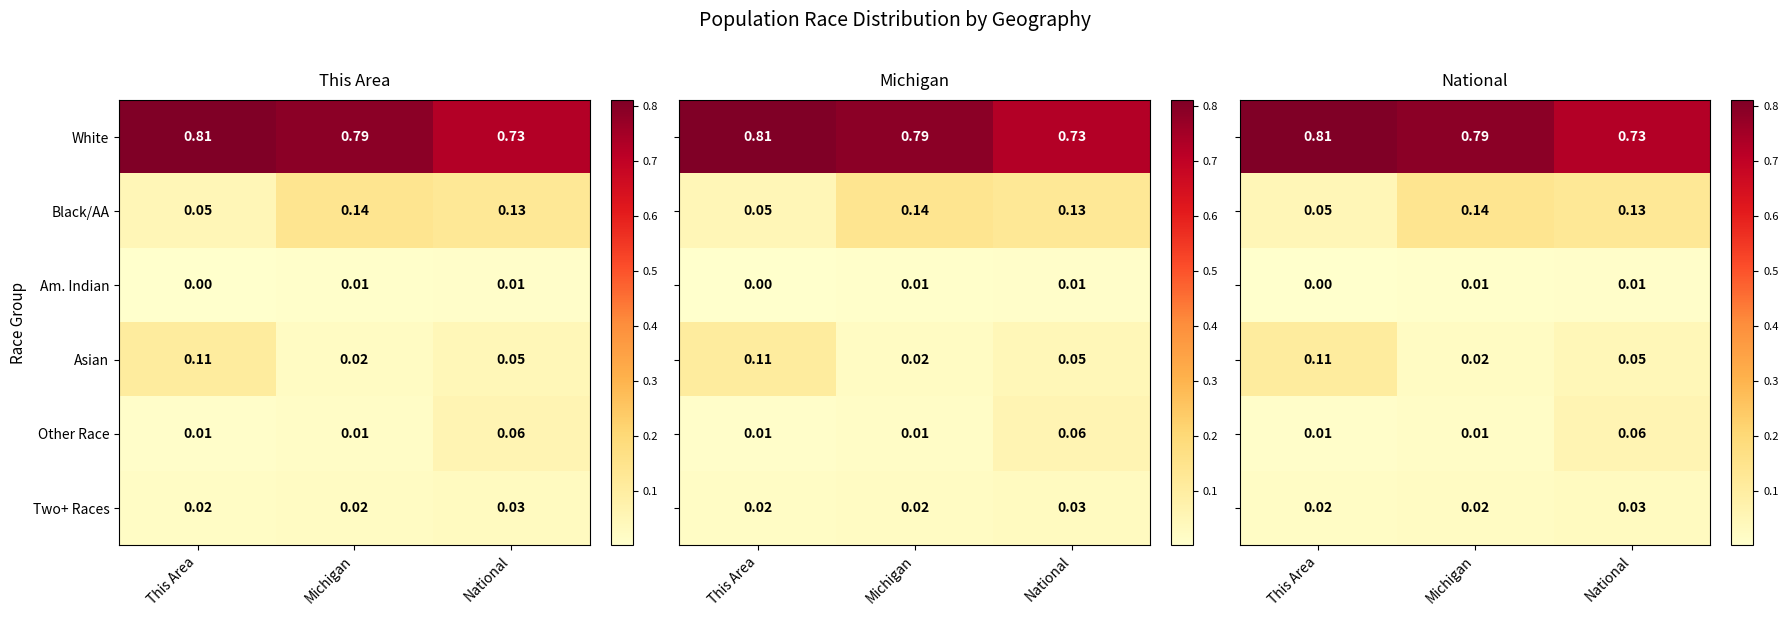

What is the sum of all Other Race values?

0.1